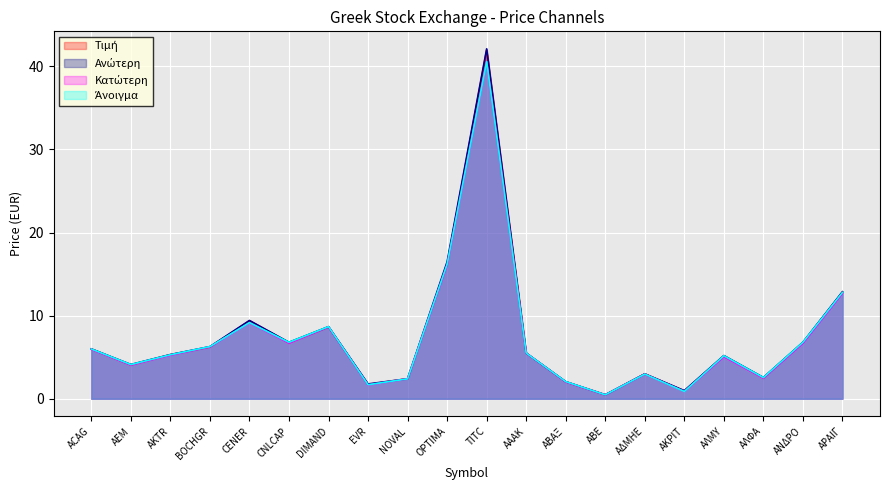

What are all the series names shown in the legend?

Τιμή, Ανώτερη, Κατώτερη, Άνοιγμα